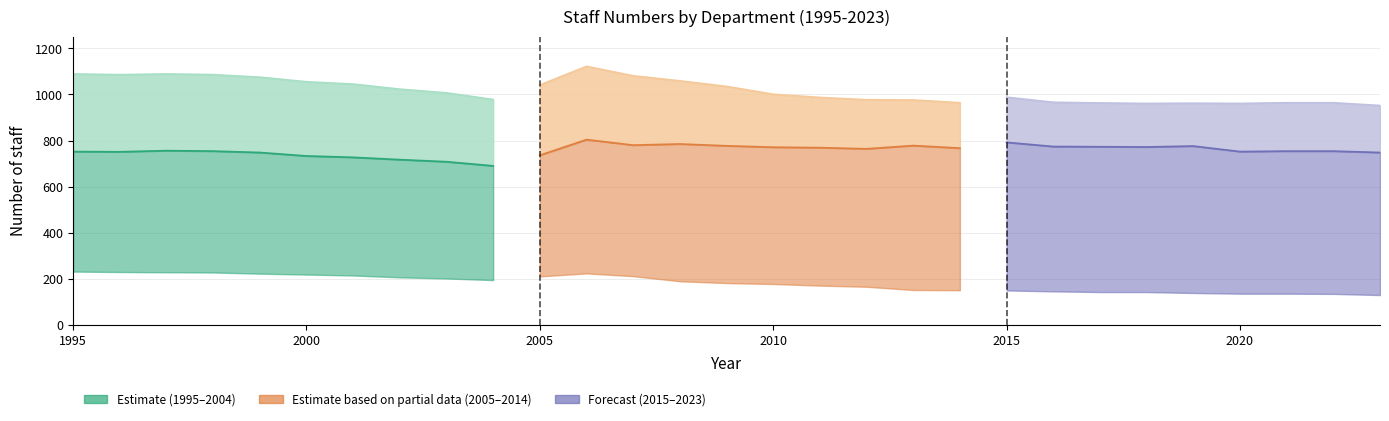

What is the value of the total point at the 12th from the left?

1122